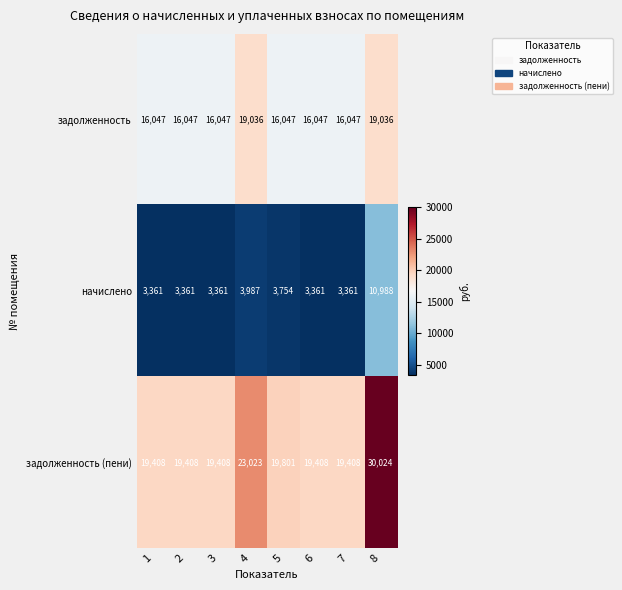

What is the minimum value shown in the chart?

3361